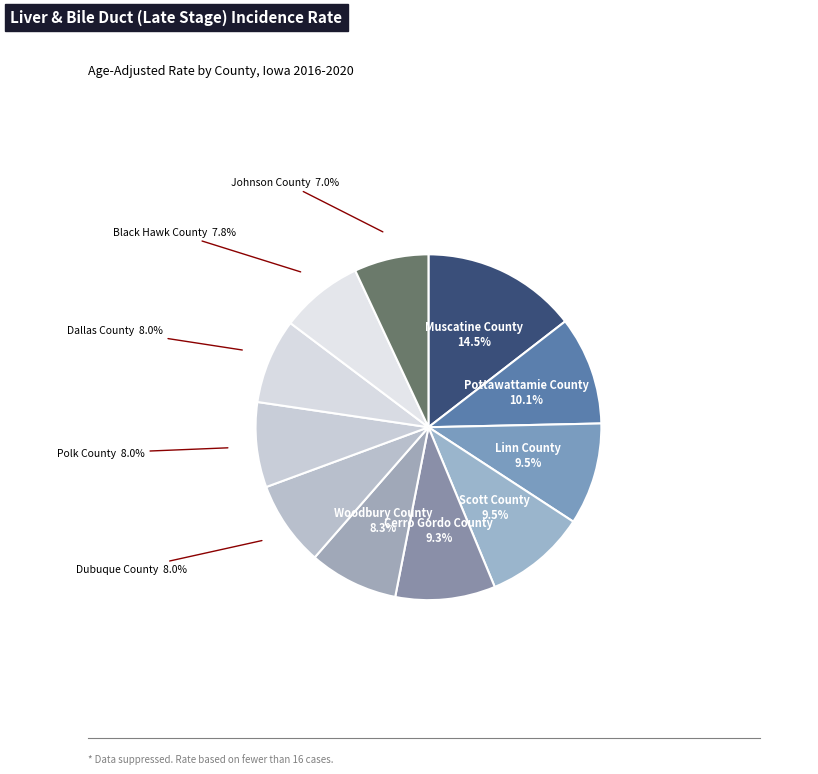

To the nearest percent, what is the difference between the largest and smallest slice percentages?

8%